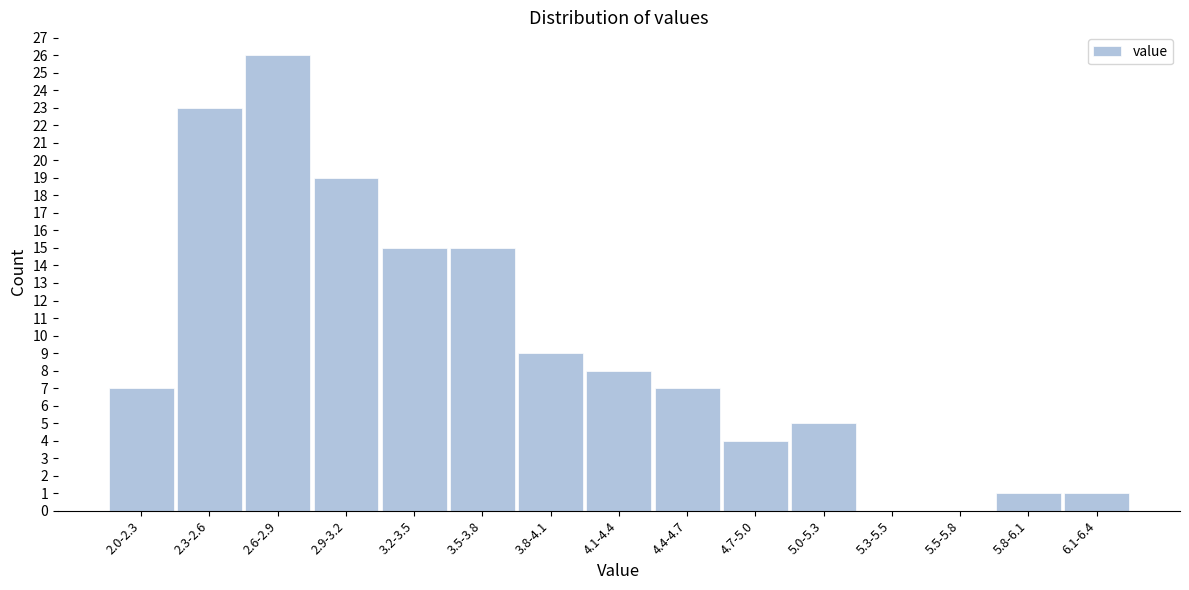

Reading left to right, transcribe all the data shown in this chart.

2.0-2.3=7	2.3-2.6=23	2.6-2.9=26	2.9-3.2=19	3.2-3.5=15	3.5-3.8=15	3.8-4.1=9	4.1-4.4=8	4.4-4.7=7	4.7-5.0=4	5.0-5.3=5	5.3-5.5=0	5.5-5.8=0	5.8-6.1=1	6.1-6.4=1